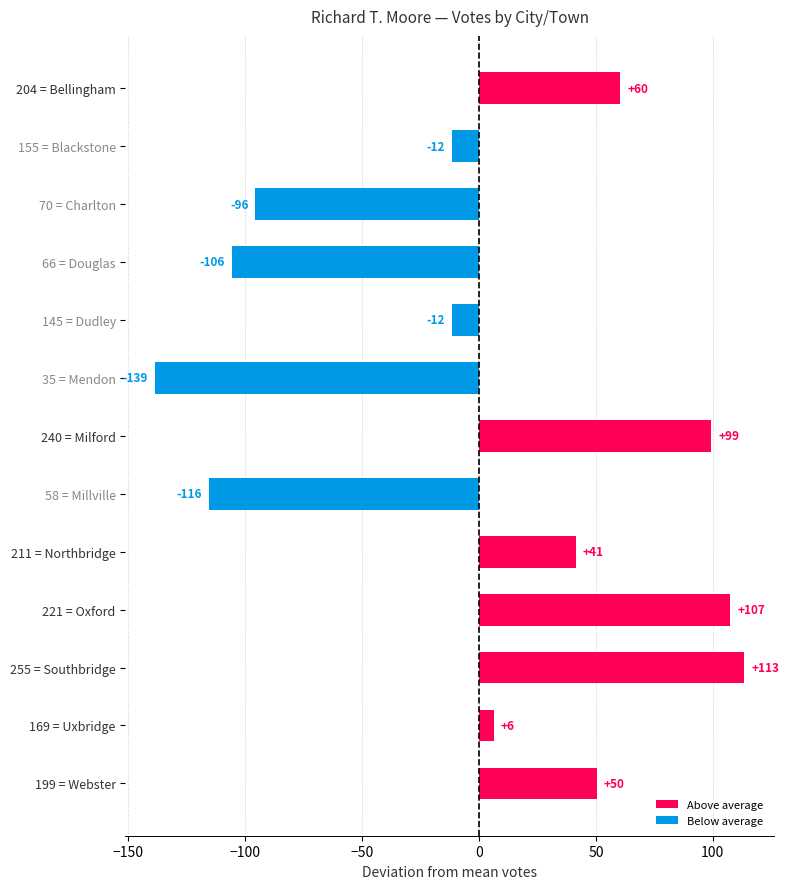

True or false: the data shows -20.0 at 145 = Dudley.

False